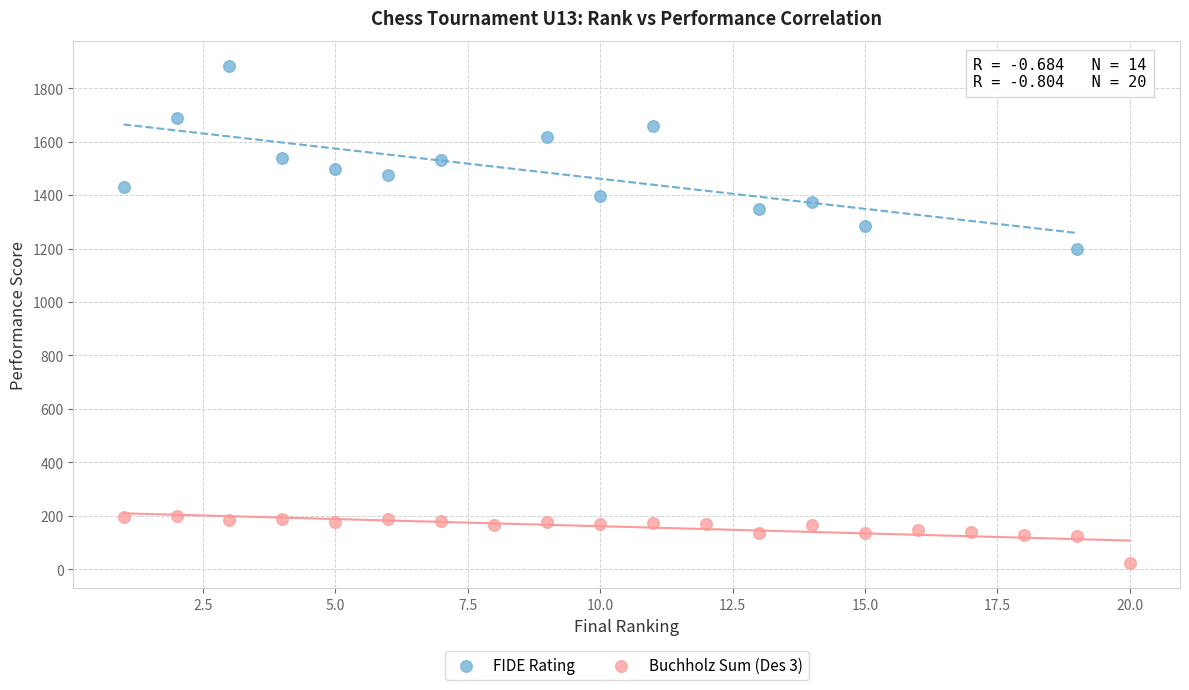

Which series reaches the maximum Y coordinate?

FIDE Rating